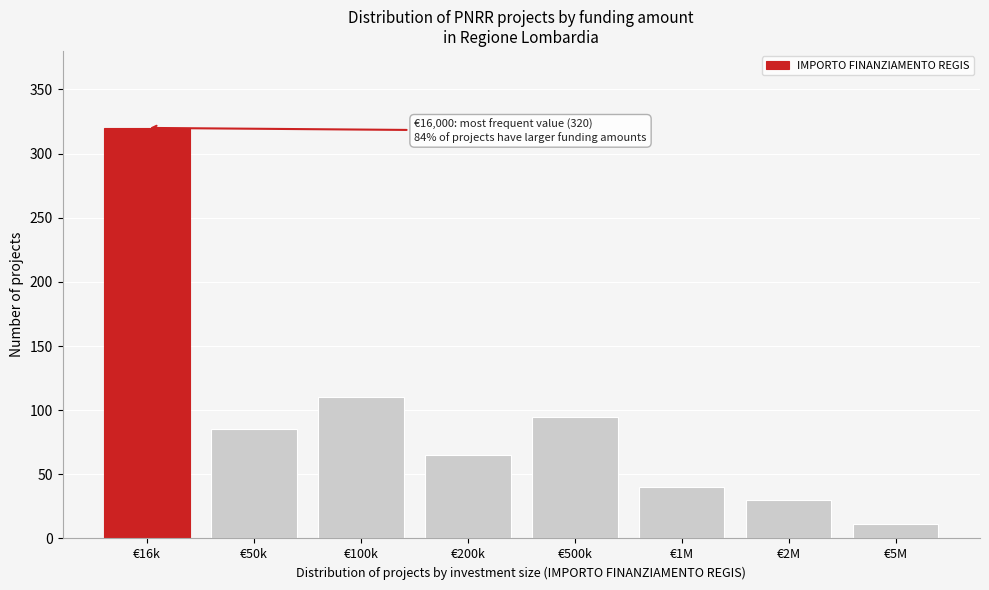

Reading right to left, what are all the values shown in this chart?

€5M=11	€2M=30	€1M=40	€500k=95	€200k=65	€100k=110	€50k=85	€16k=320